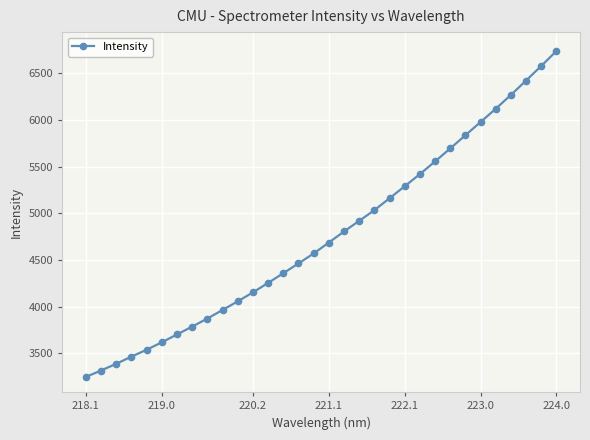

How many data points does each series have?

32